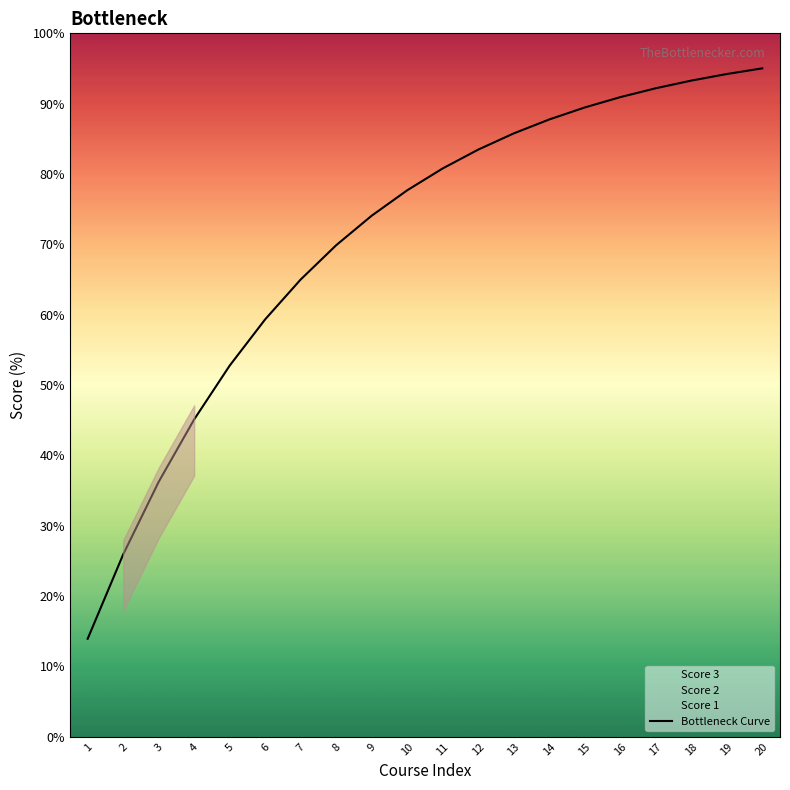

True or false: the data shows 74.1 at 9.

True